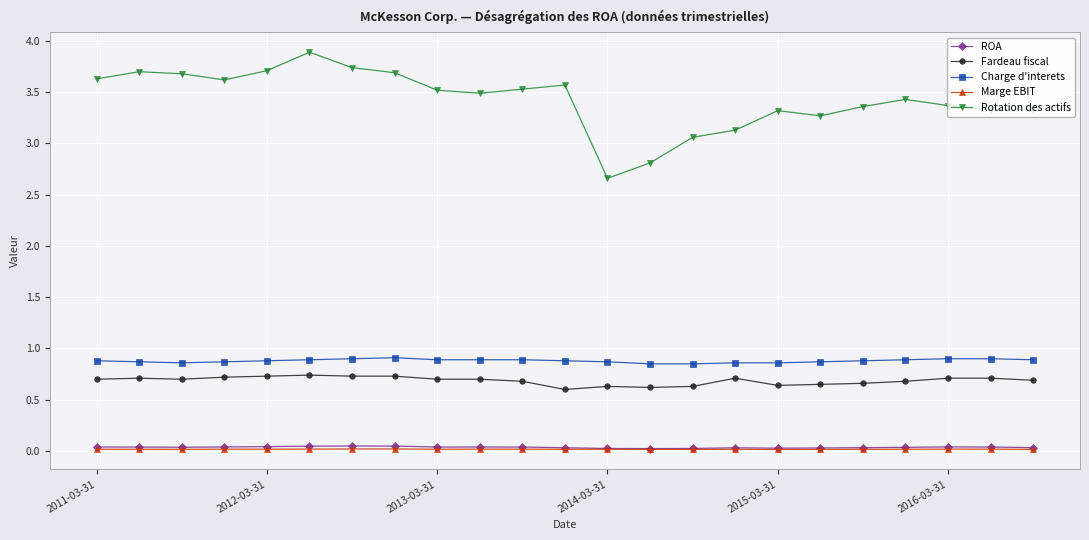

True or false: ROA and Charge d'interets intersect in this chart.

False